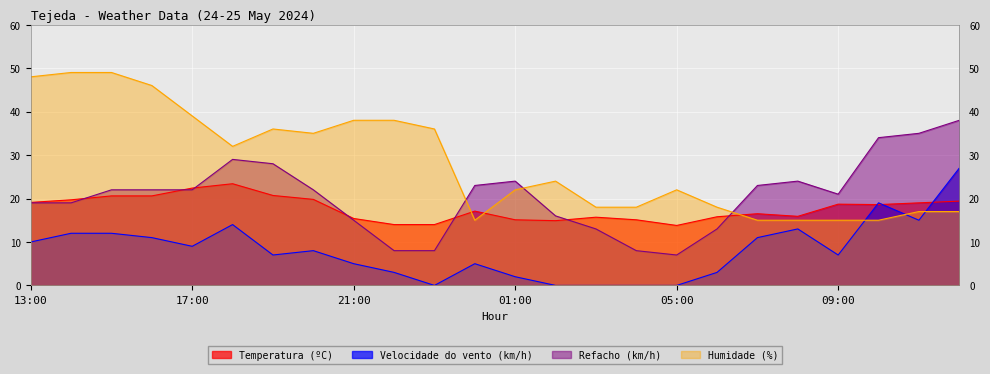

What is the average value of the Refacho (km/h) series?

20.5